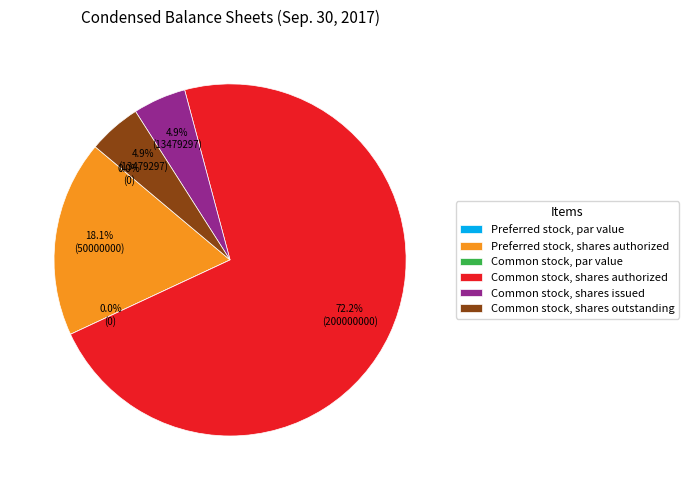

To the nearest percent, what portion does Common stock, shares issued represent?

5%